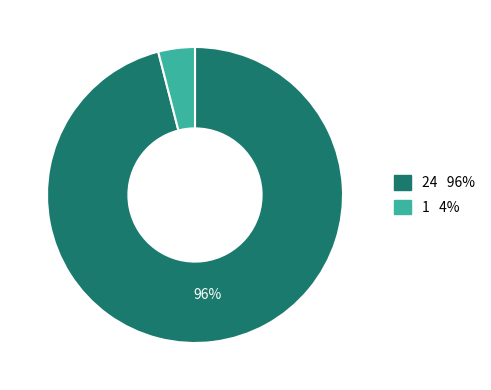

To the nearest percent, what is the difference between the largest and smallest slice percentages?

92%